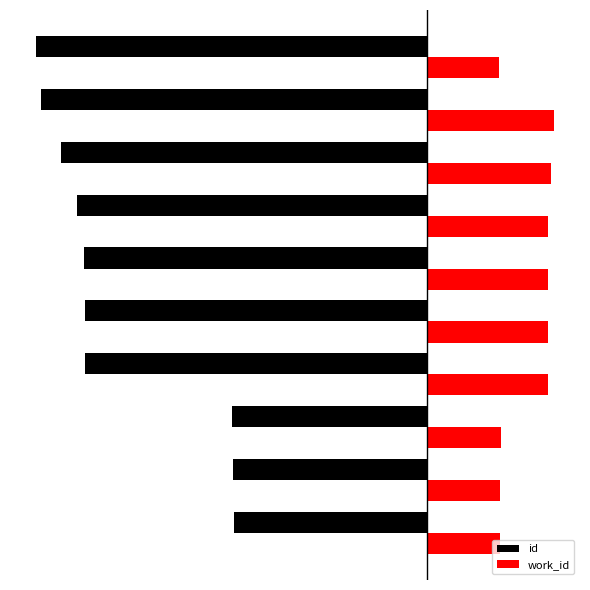

What is the lowest value of the work_id series?

4480